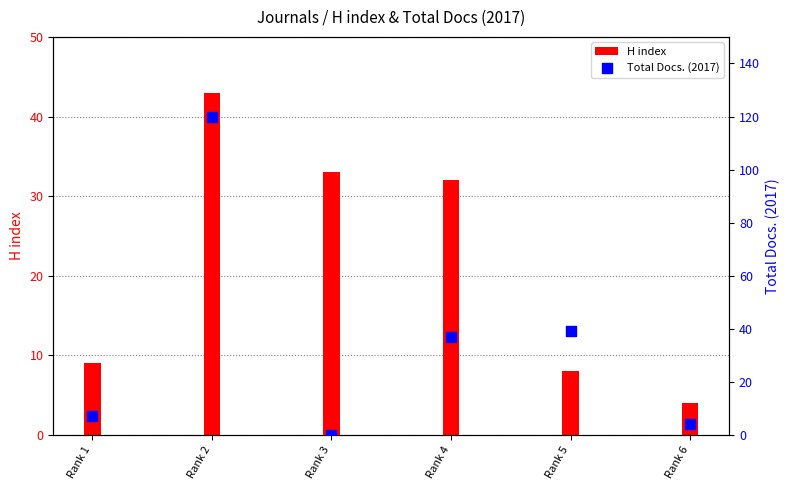

What is the total value across all series at Rank 2?

163